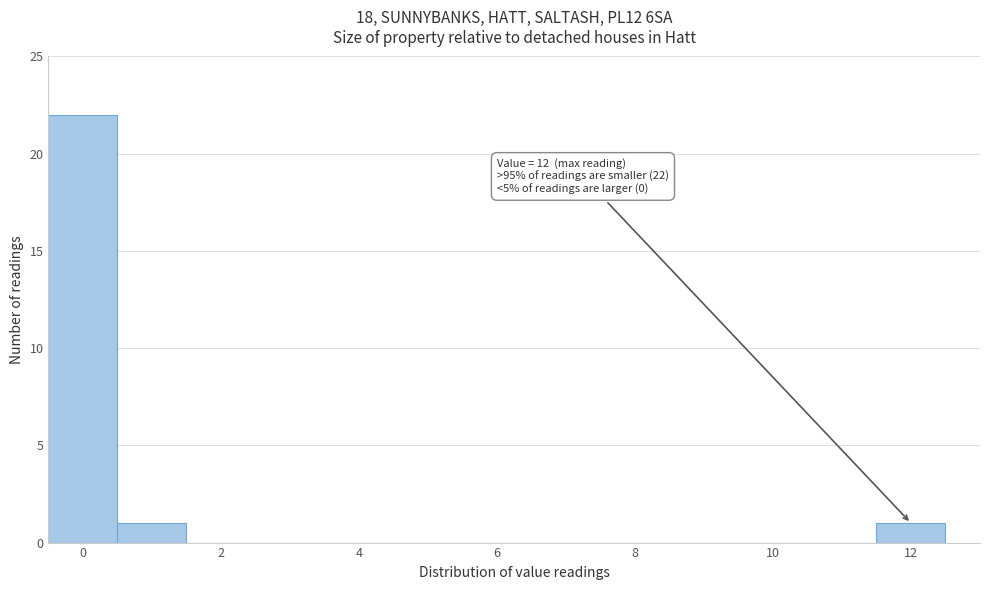

Which range on the x-axis has the tallest bar?

-0.5 to 0.5